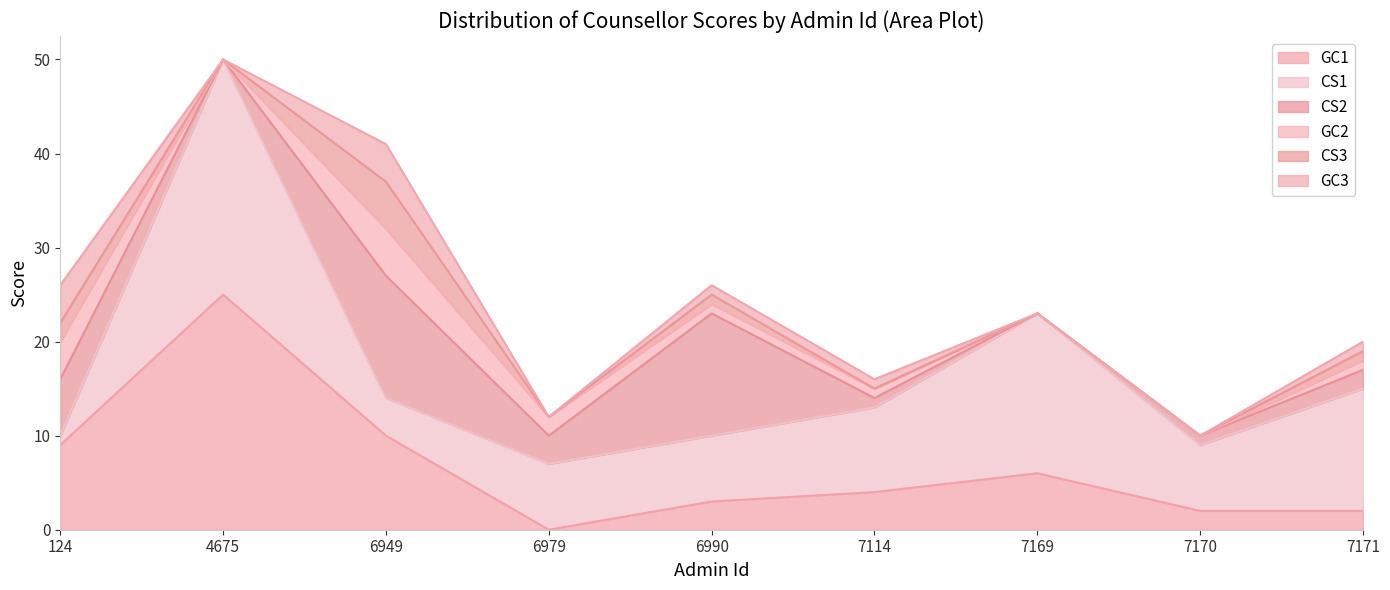

Where does the CS2 series first go above 2?

124